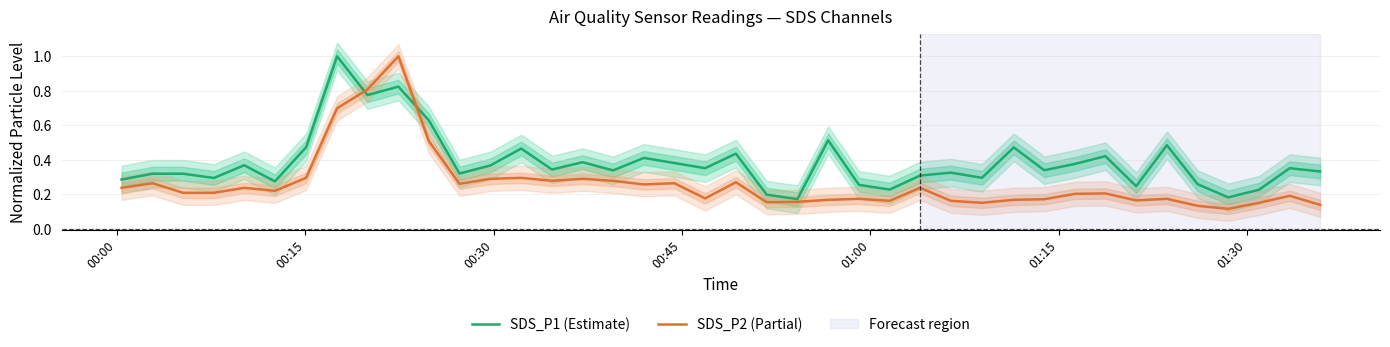

What is the highest value of the SDS_P2 (Partial) series?

1.0